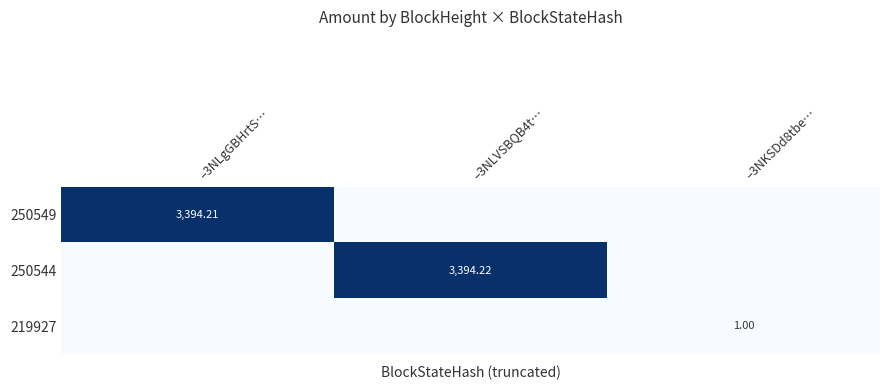

What is the difference between the maximum and minimum values in the 250544 series?

3394.2